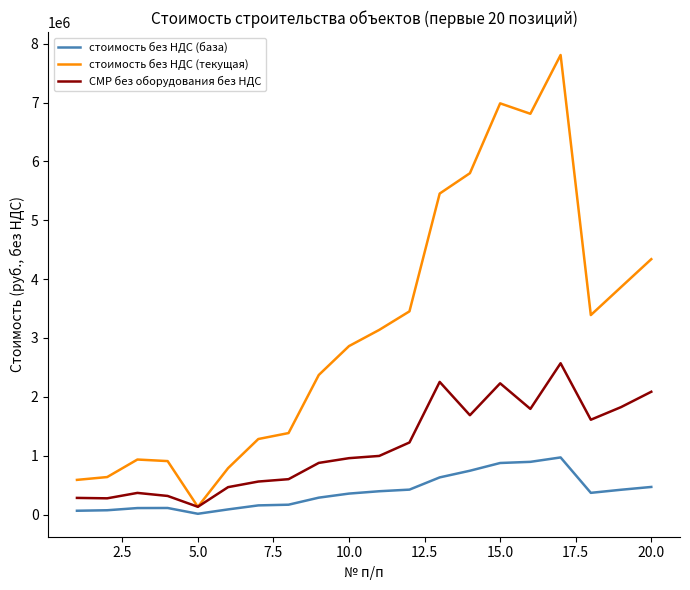

Which series has the largest range (max minus min)?

стоимость без НДС (текущая)